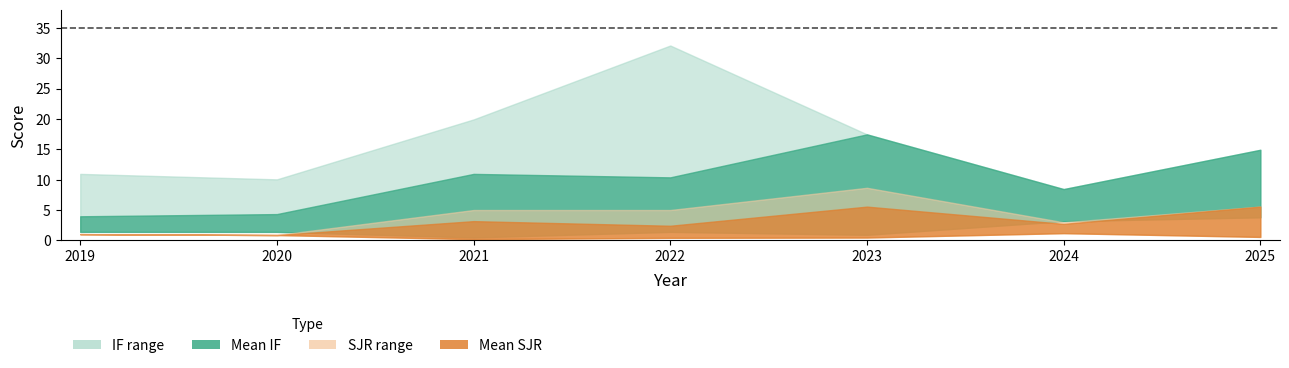

Which series changed the most between 2024 and 2025?

Mean IF